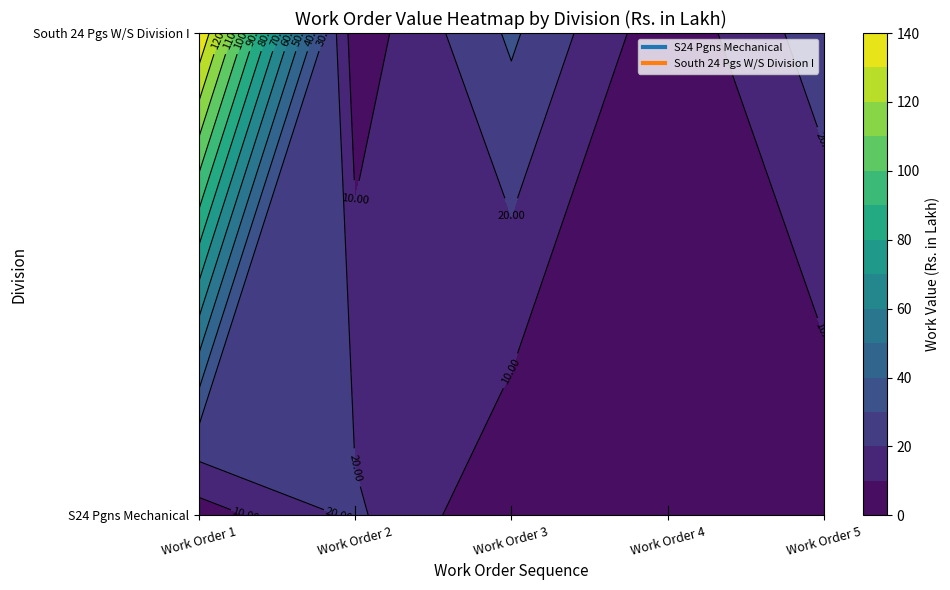

True or false: South 24 Pgs W/S Division I has a value of 1.5 at 3.

False